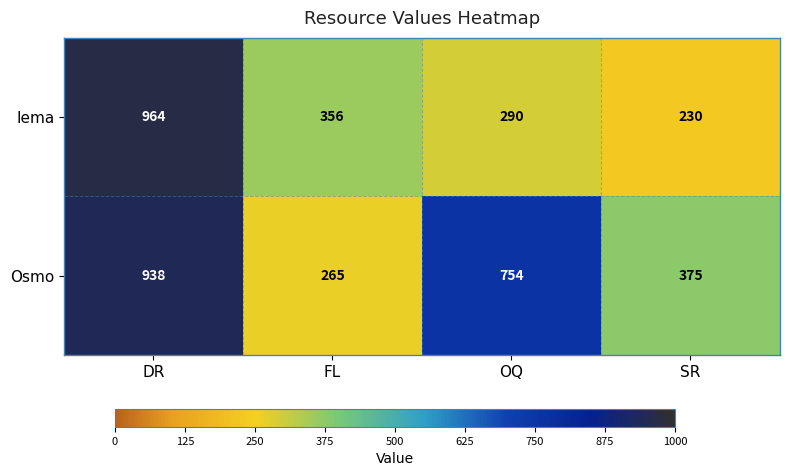

At which label is Iema closest to 597?

FL